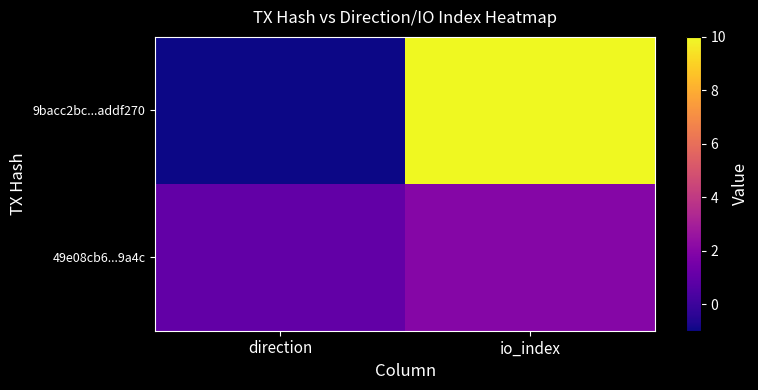

Reading right to left, what are all the values shown in this chart?

9bacc2bc...addf270: io_index=10	direction=-1
49e08cb6...9a4c: io_index=2	direction=1